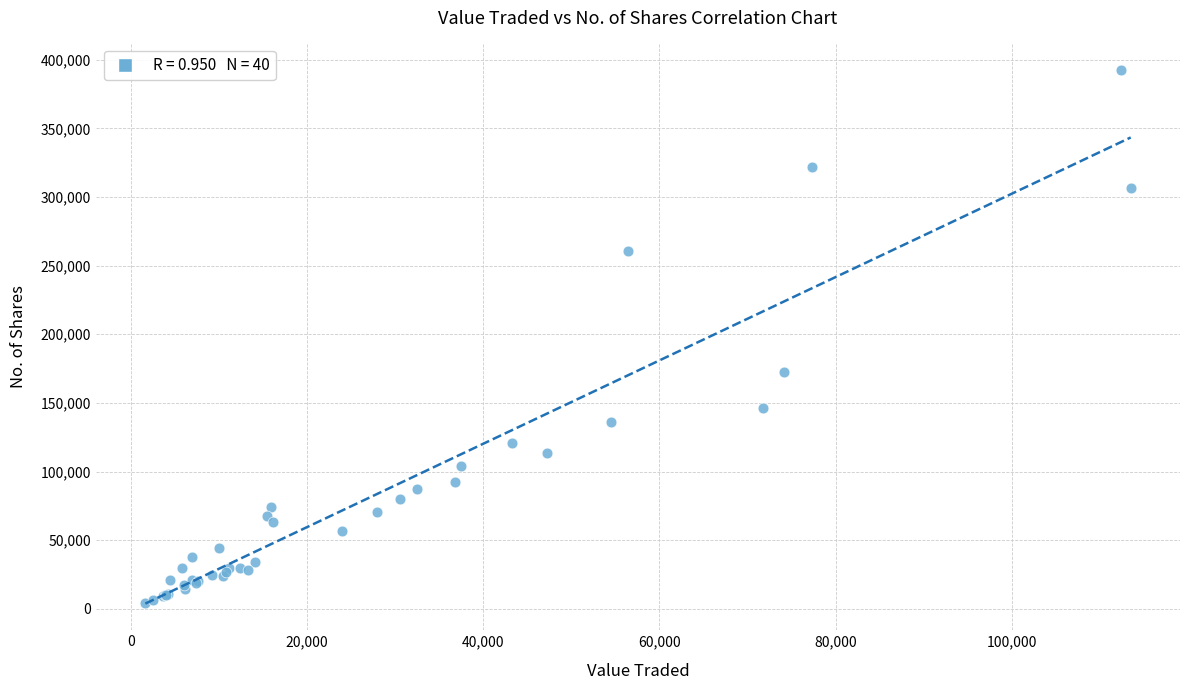

What Y value in the scatter plot is closest to 198503?

172337